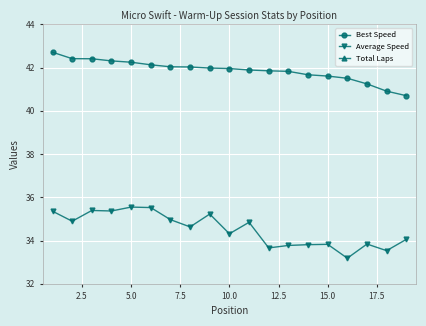

Count the Total Laps values in the range 6 to 7.

18